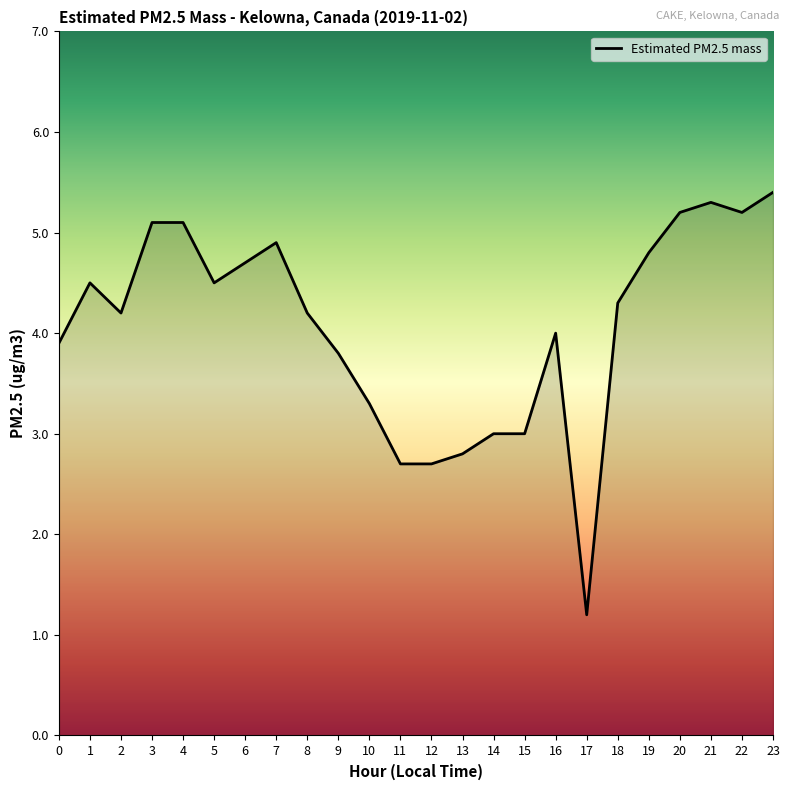

Reading left to right, transcribe all the data shown in this chart.

3.9	4.5	4.2	5.1	5.1	4.5	4.7	4.9	4.2	3.8	3.3	2.7	2.7	2.8	3.0	3.0	4.0	1.2	4.3	4.8	5.2	5.3	5.2	5.4